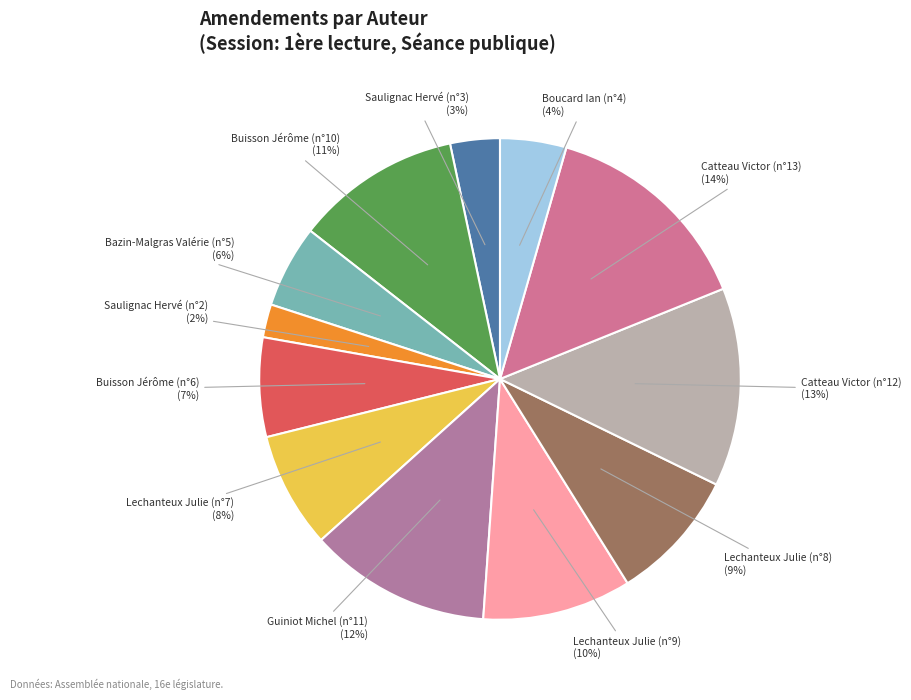

To the nearest percent, what percentage of the pie is Boucard Ian (n°4)?

4%